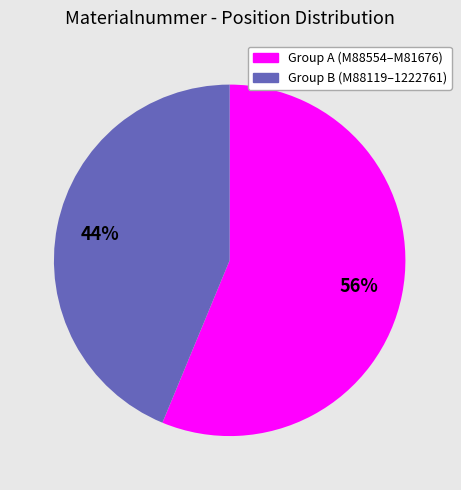

To the nearest percent, what is the average slice percentage?

50%